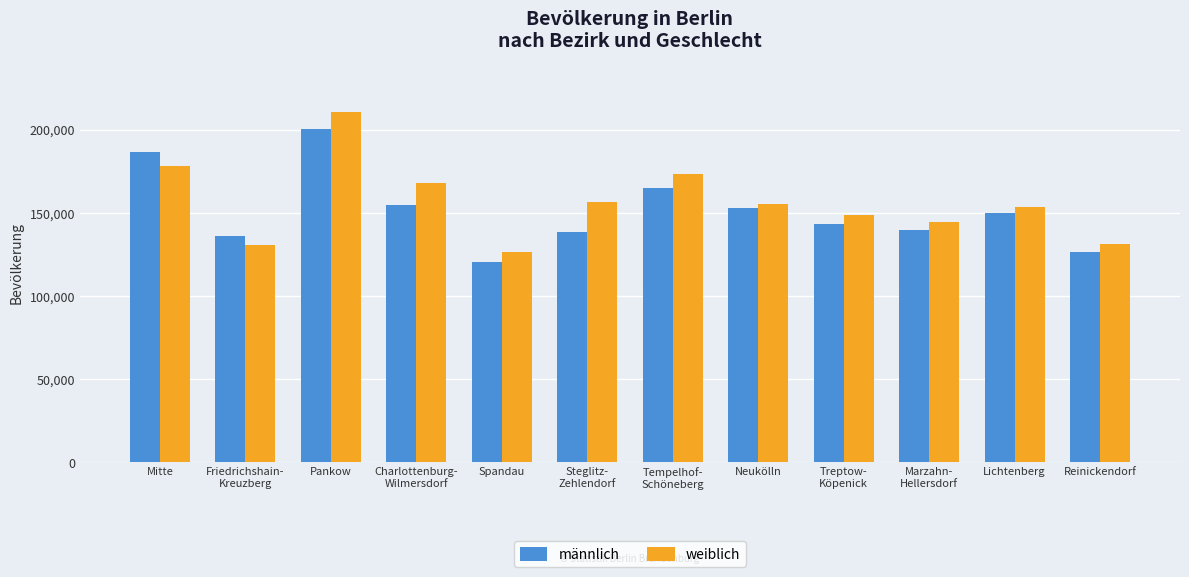

What is the approximate value of weiblich at Pankow?

210605